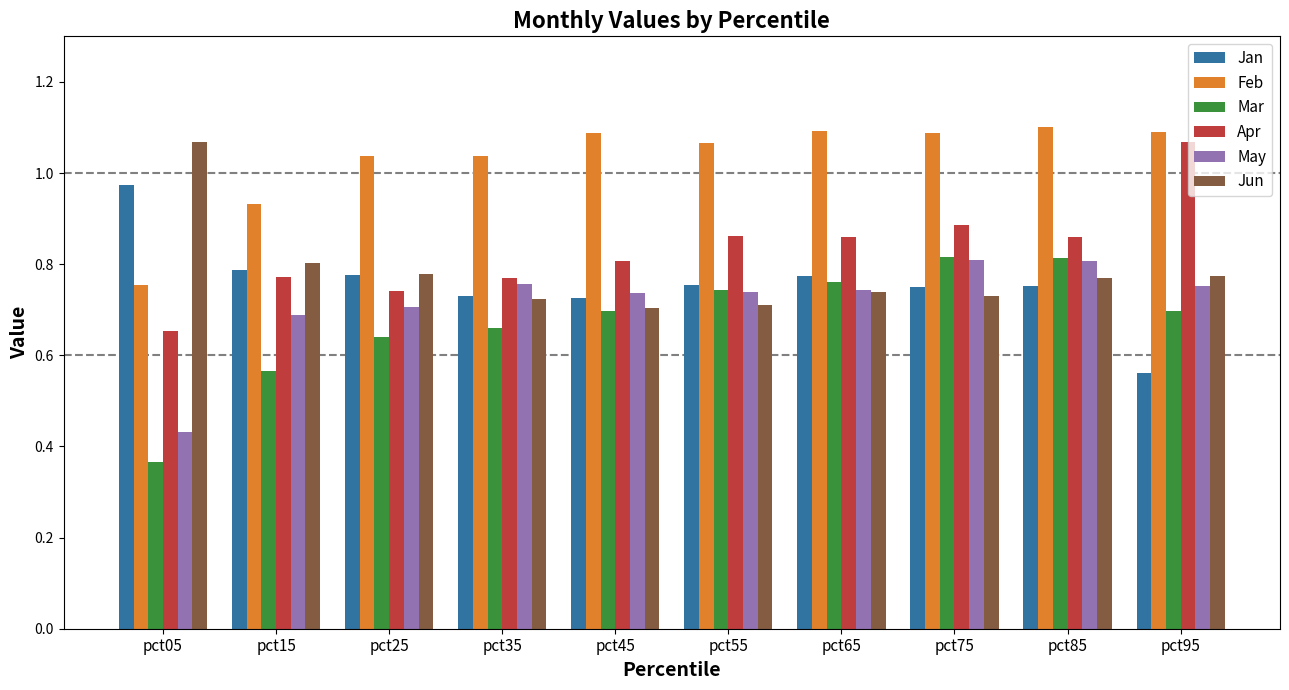

What is the total value across all series at pct55?

4.9